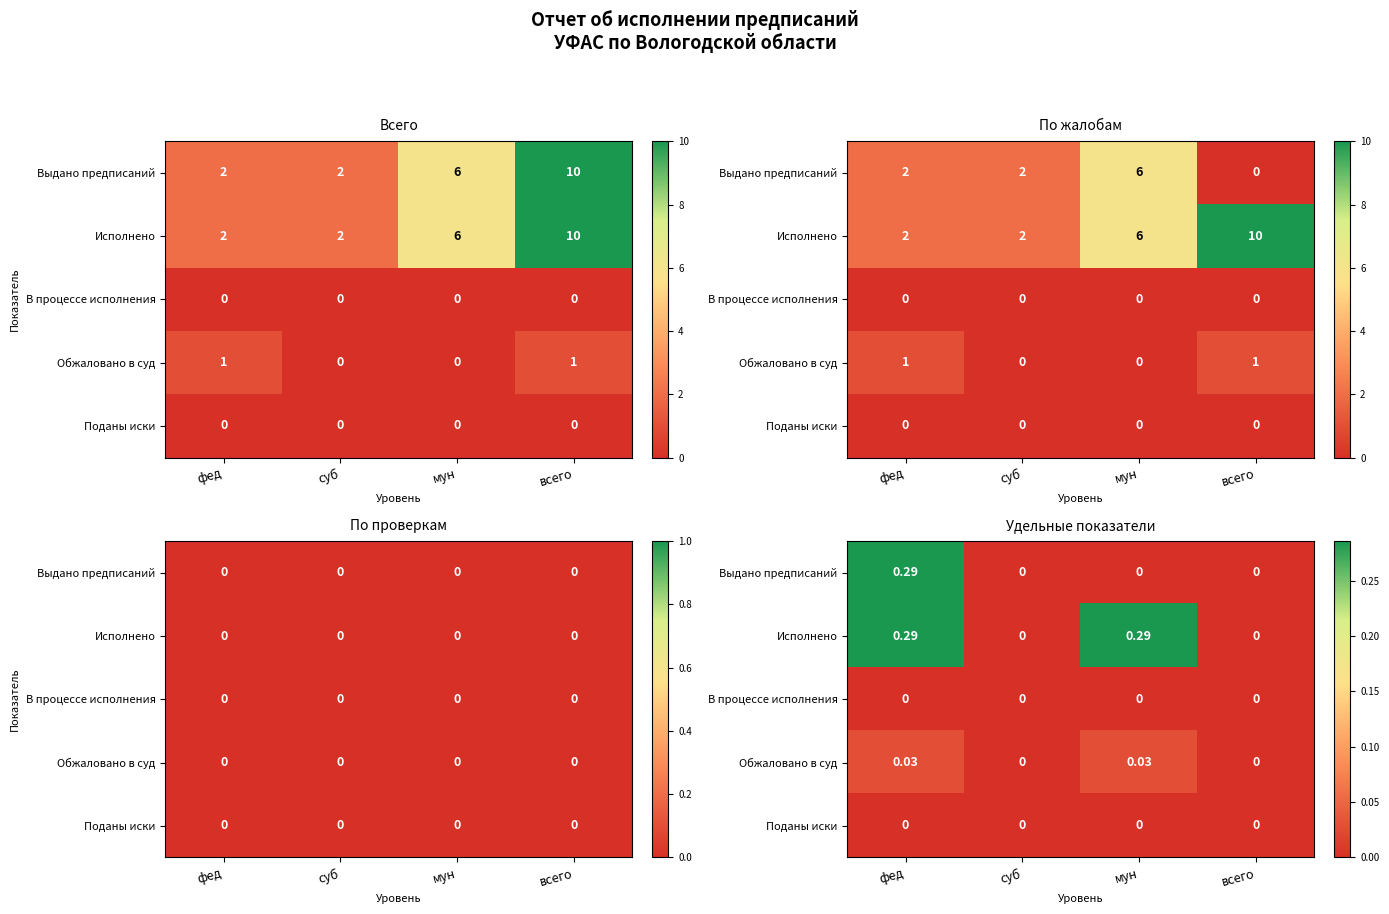

At which category does the chart reach its minimum across all series?

суб